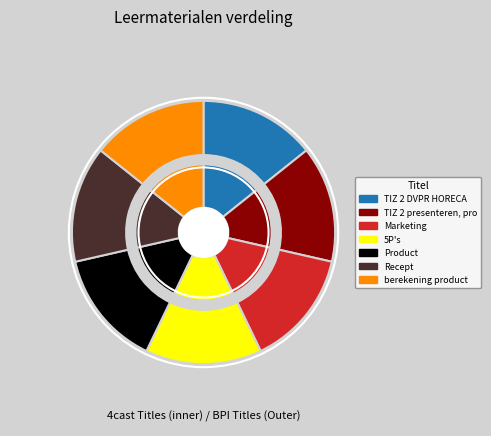

Between Recept and Product, which is larger?

Recept